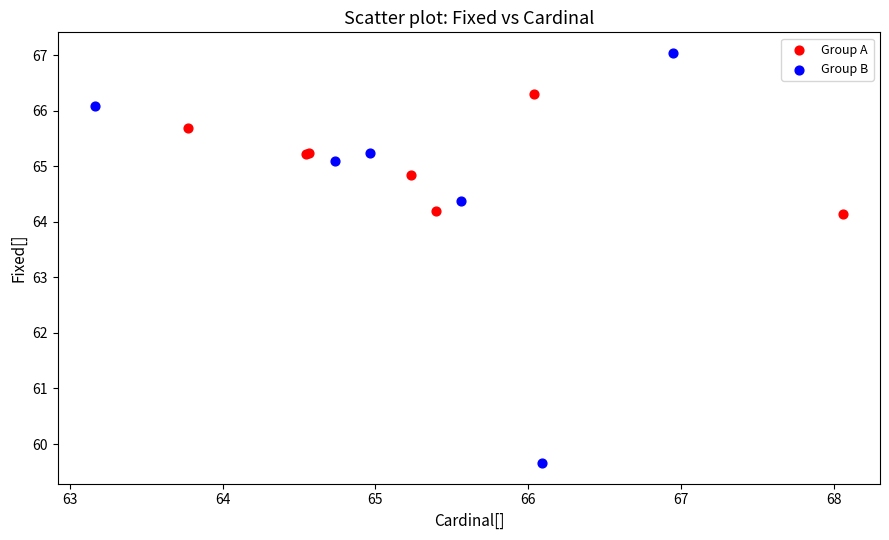

Which series contains the highest Y value?

Group B